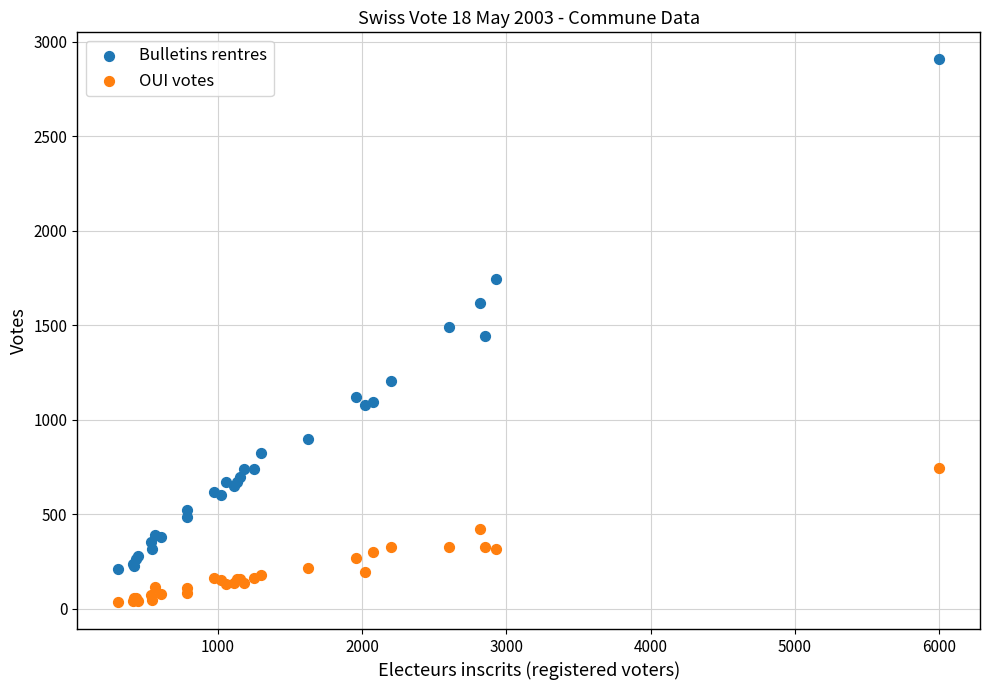

Which series reaches the minimum Y coordinate?

OUI votes